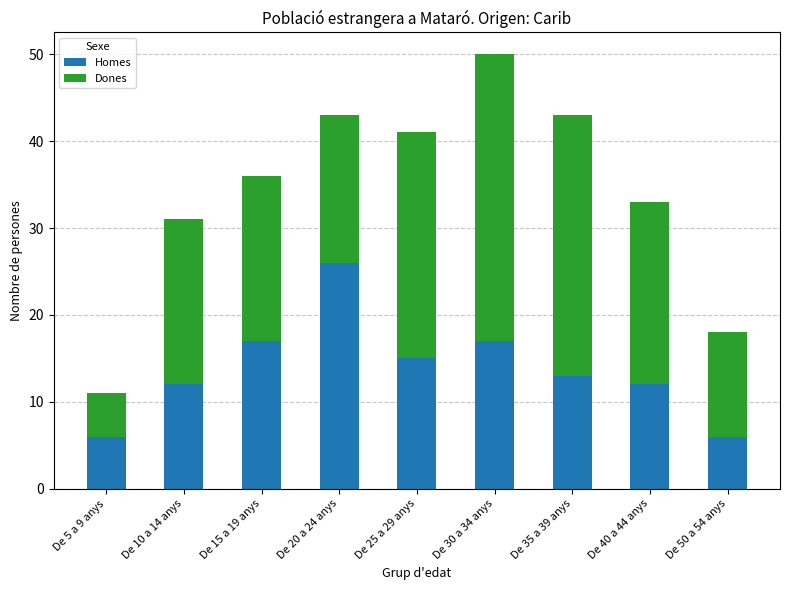

What is the difference between the Homes values at De 15 a 19 anys and De 25 a 29 anys?

2